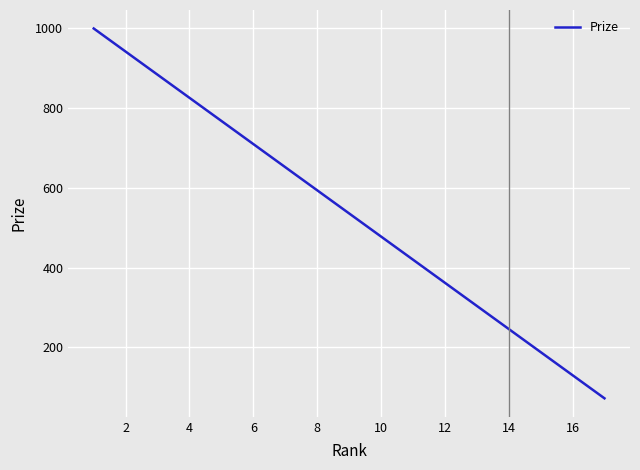

What is the smallest value displayed?

72